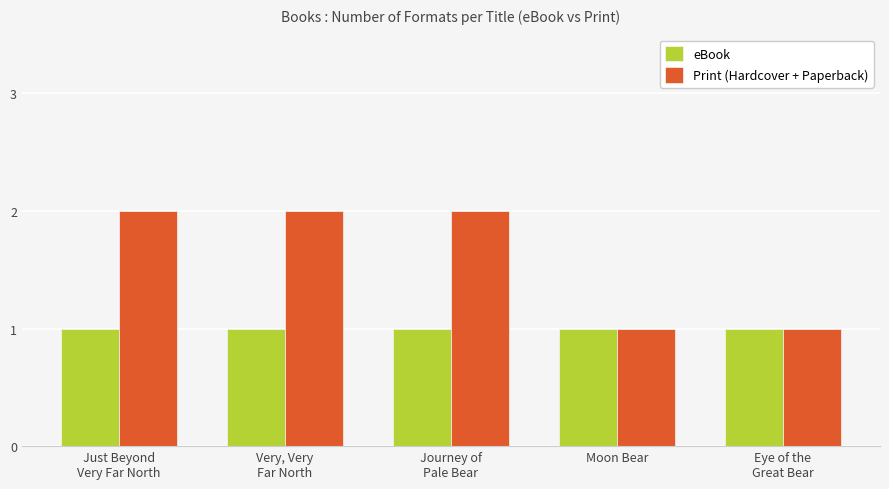

Rank the series by their average value, from lowest to highest.

eBook, Print (Hardcover + Paperback)